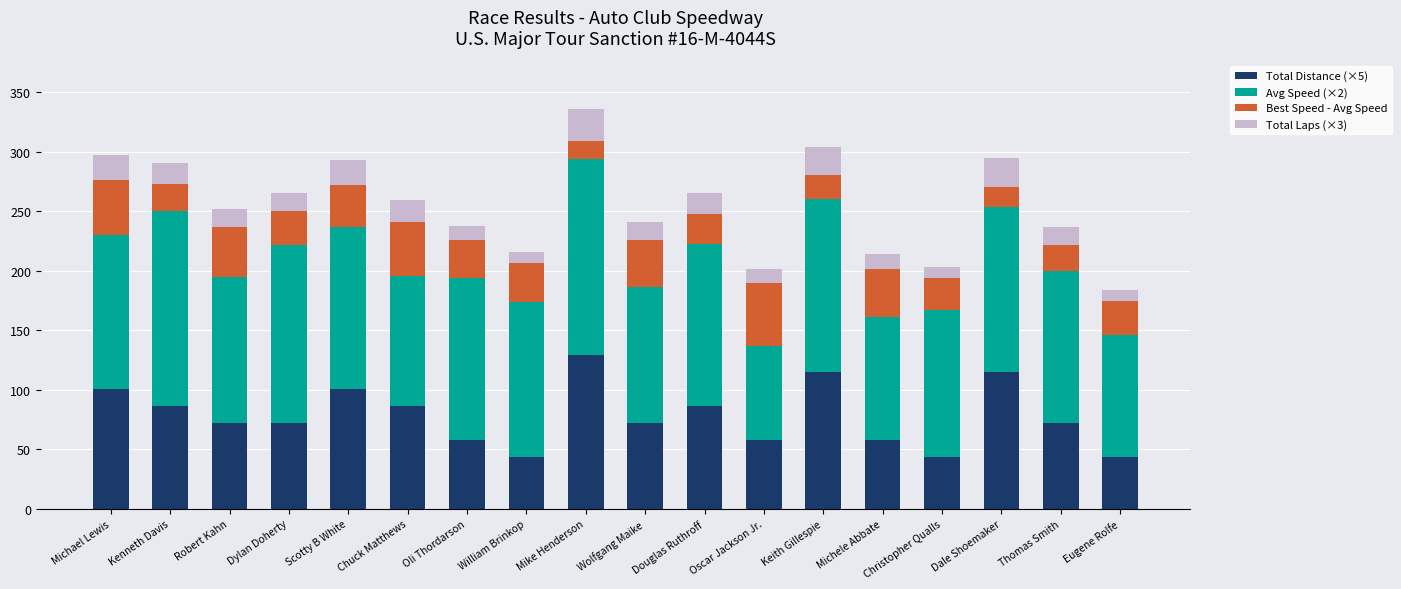

At which category is the sum across all series the highest?

Mike Henderson